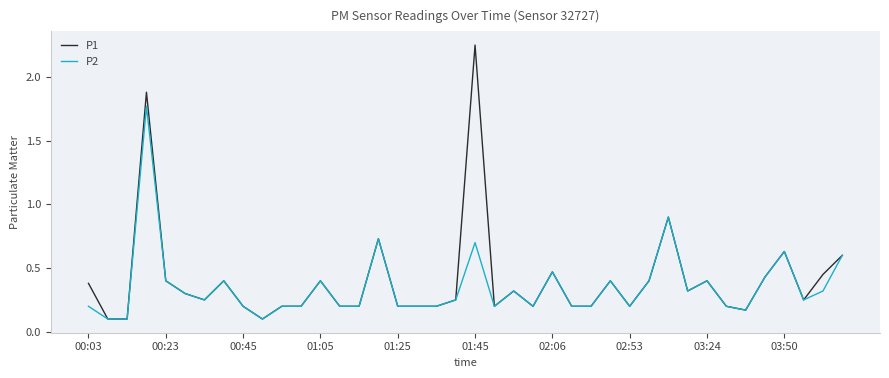

Rank the series by their maximum value, from highest to lowest.

P1, P2